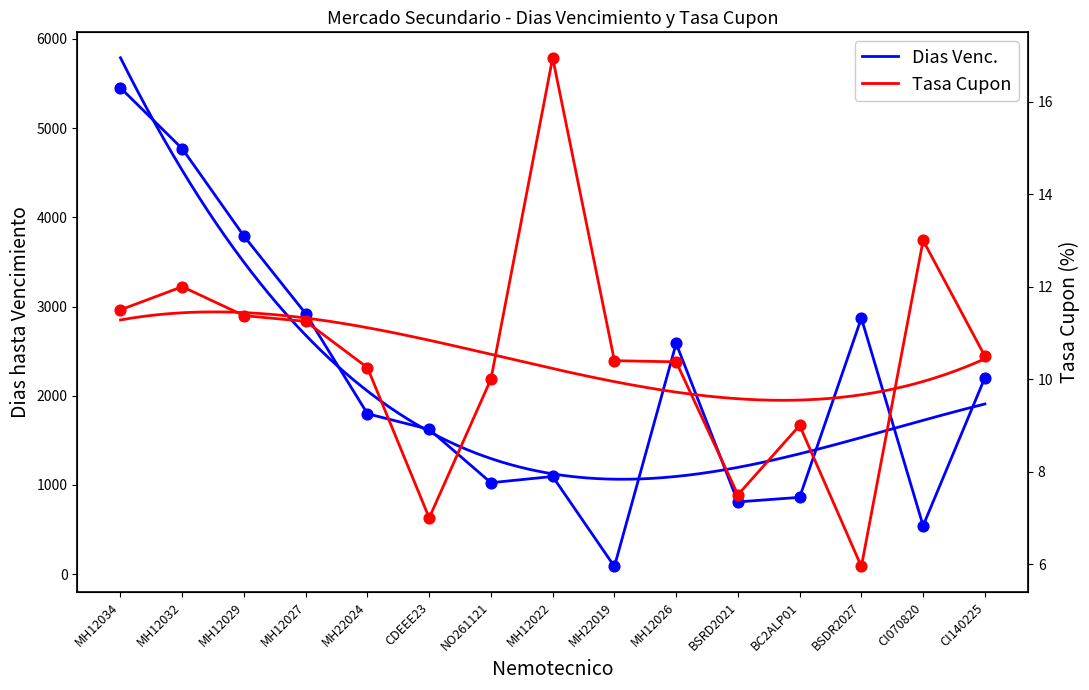

Is the value of Tasa Cupon at MH12022 greater than the value of Dias Venc. at NO261121?

No